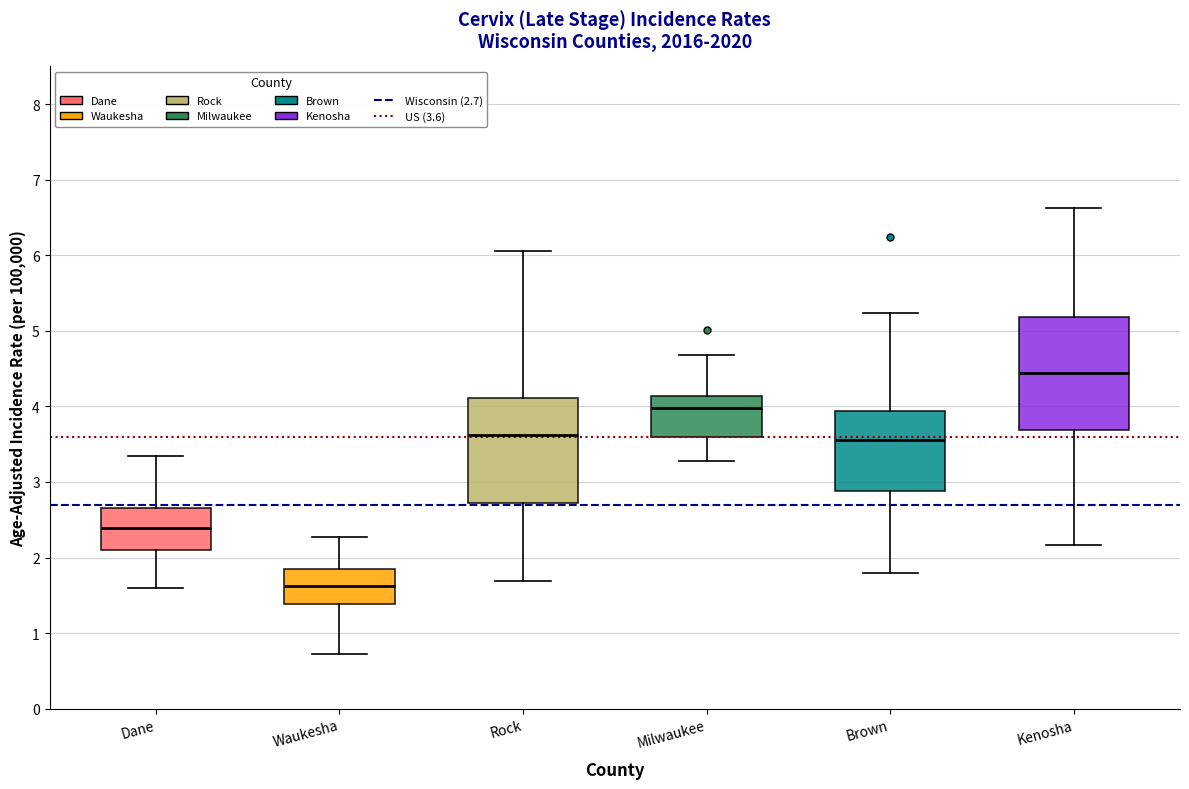

Reading left to right, transcribe this box plot: for each box, give where its median line is, the range the box spans, and where its two whiskers end, as read against the y-axis. The values are not printed on the chart, so give them approximately, as read against the axis.

Dane: median 2.4, box 2.1 to 2.7, whiskers 1.6 to 3.4
Waukesha: median 1.6, box 1.4 to 1.9, whiskers 0.7 to 2.3
Rock: median 3.6, box 2.7 to 4.1, whiskers 1.7 to 6.1
Milwaukee: median 4.0, box 3.6 to 4.1, whiskers 3.3 to 4.7
Brown: median 3.6, box 2.9 to 3.9, whiskers 1.8 to 5.2
Kenosha: median 4.4, box 3.7 to 5.2, whiskers 2.2 to 6.6